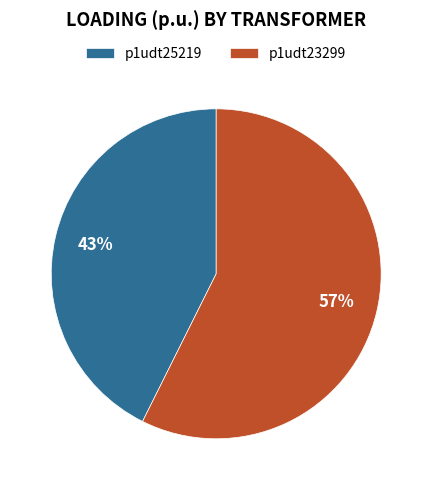

Which has a higher value, p1udt25219 or p1udt23299?

p1udt23299